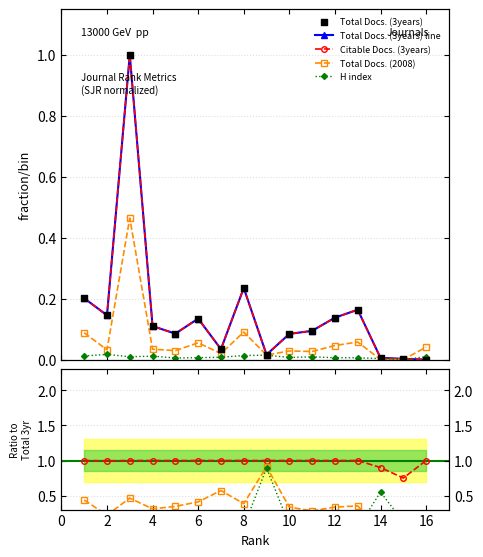

What are all the series names shown in the legend?

Total Docs. (3years) line, Citable Docs. (3years), Total Docs. (2008), H index, Total Docs. (3years)